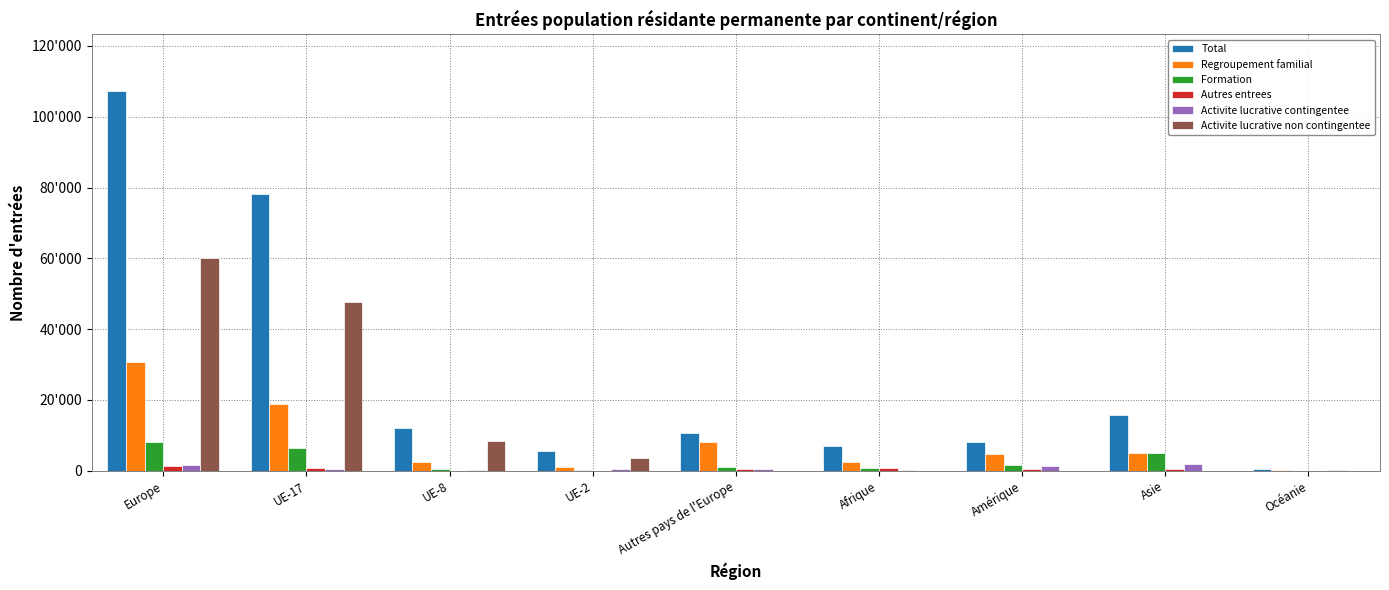

What is the maximum value shown in the chart?

107186